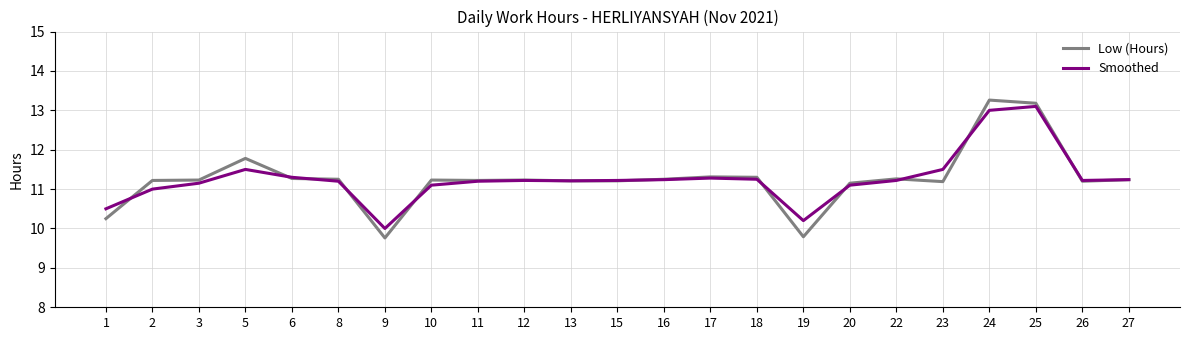

The value of Low (Hours) at 13 is 20.0. True or false?

False